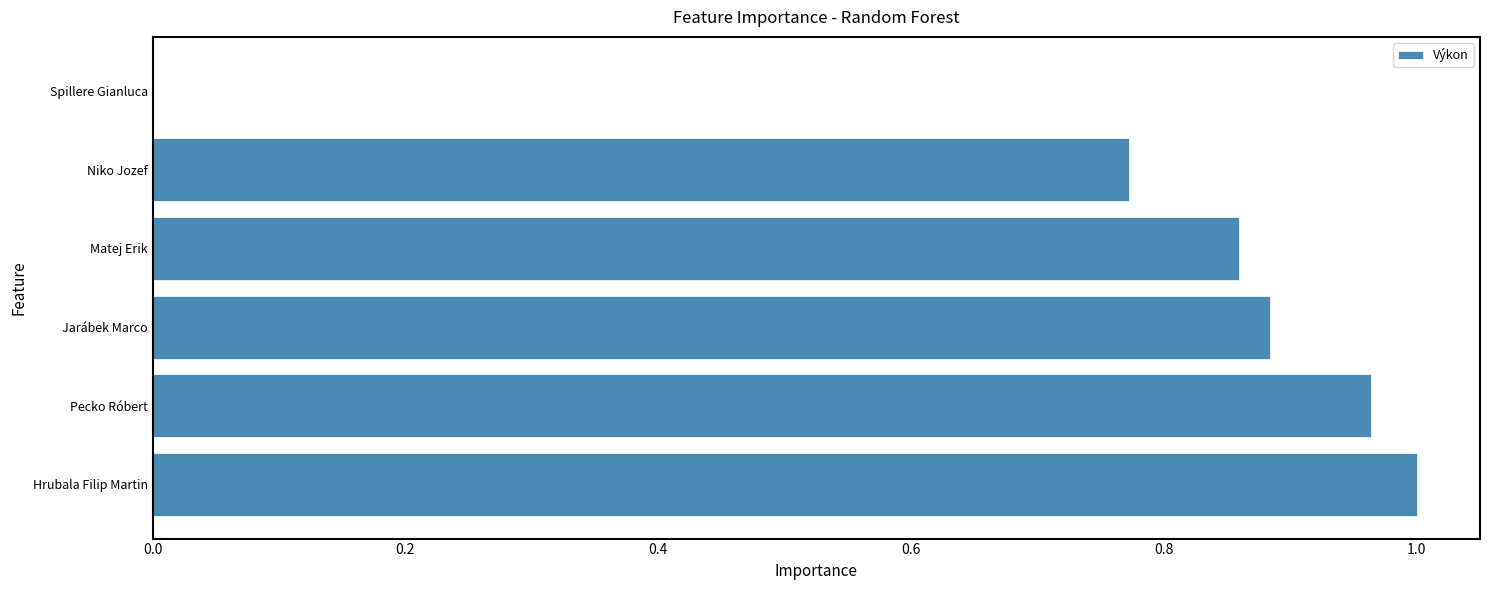

True or false: the data shows 0.3 at Pecko Róbert.

False